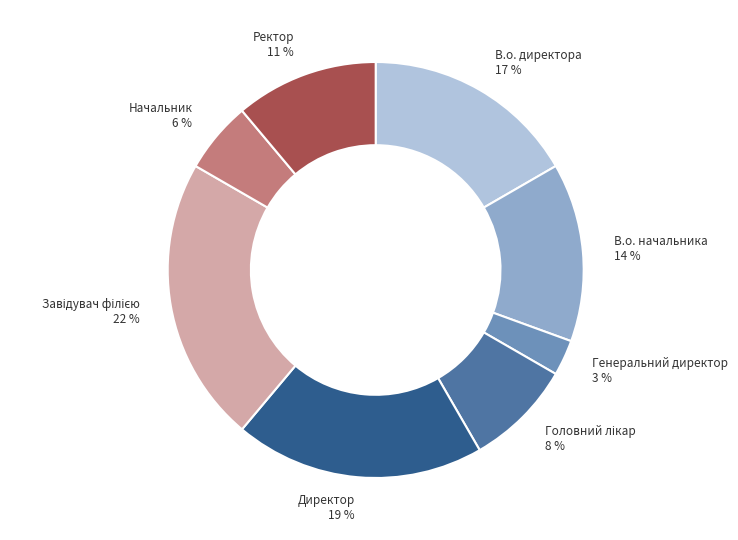

Is there a majority slice in this chart?

No